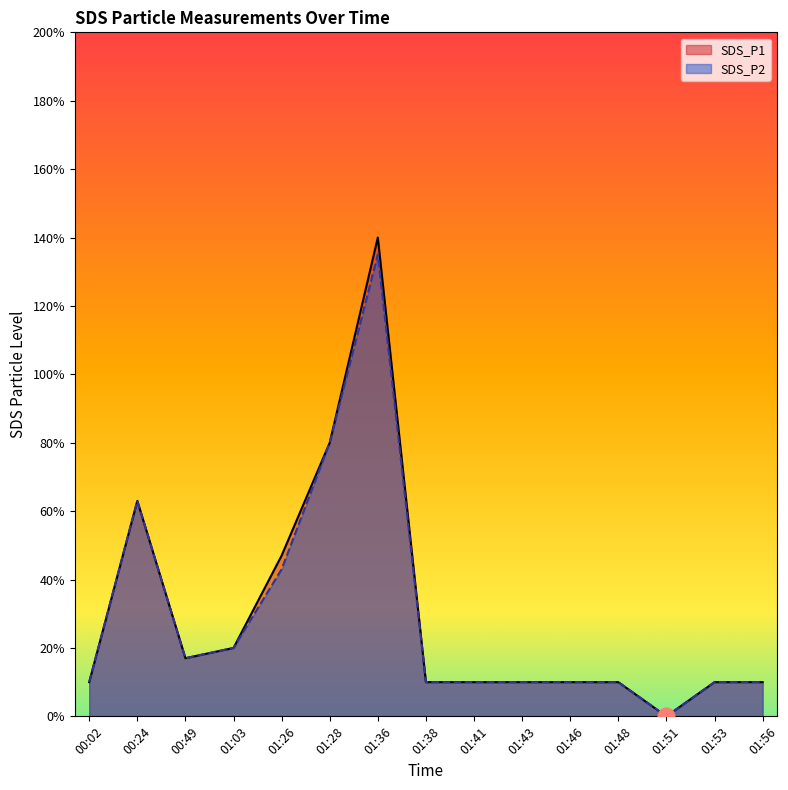

Which series has the largest total across all categories?

SDS_P1